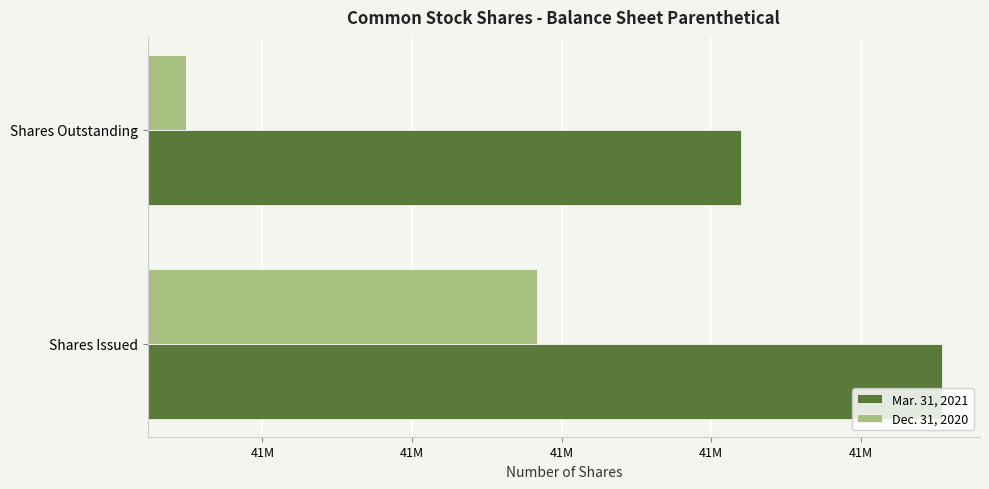

What are all the series names shown in the legend?

Mar. 31, 2021, Dec. 31, 2020